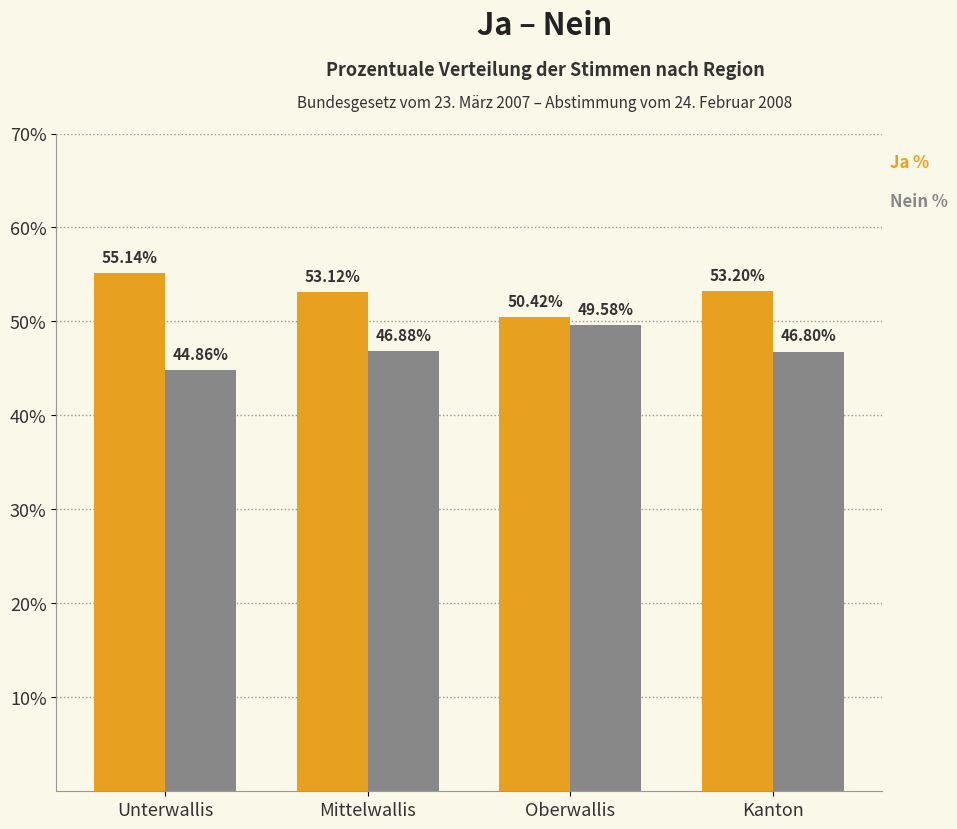

Which label corresponds to the largest value in the chart?

Unterwallis